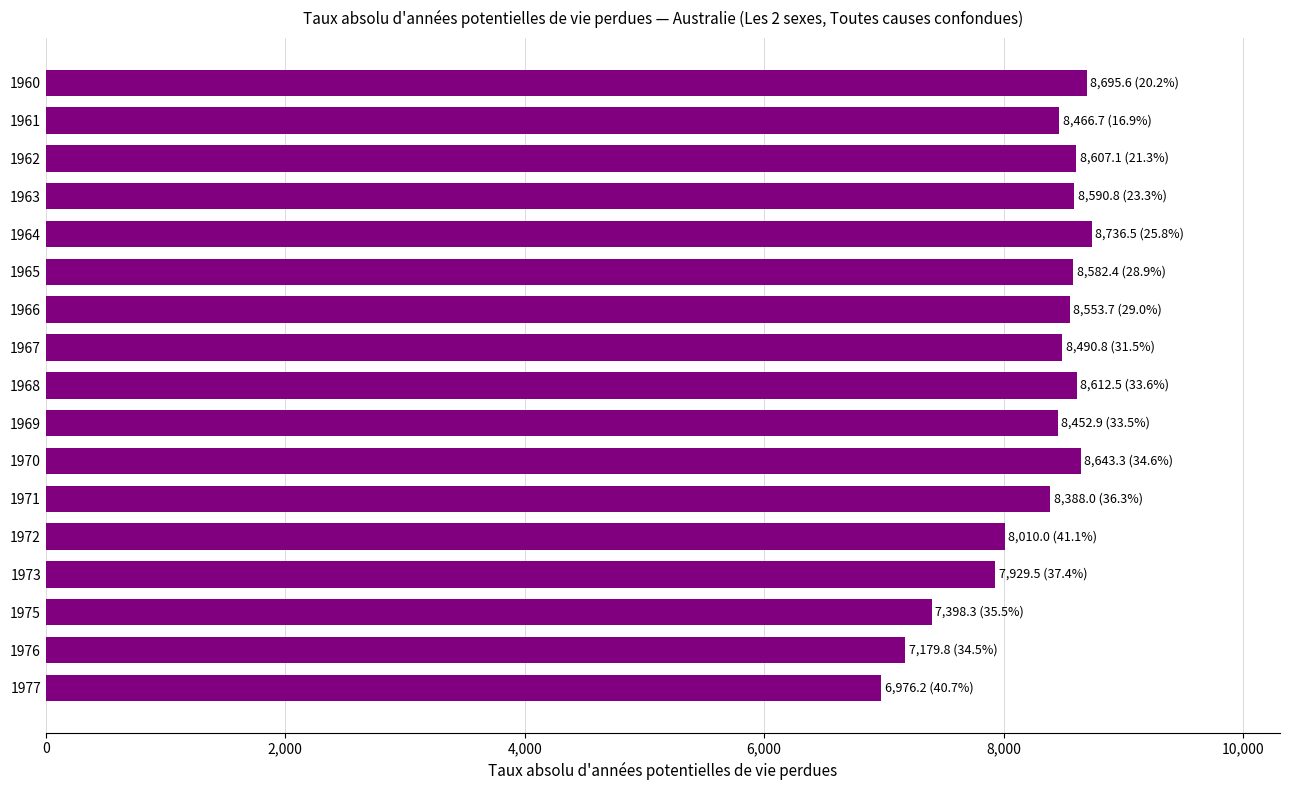

What is the value of the 6th bar from the top?

8582.4